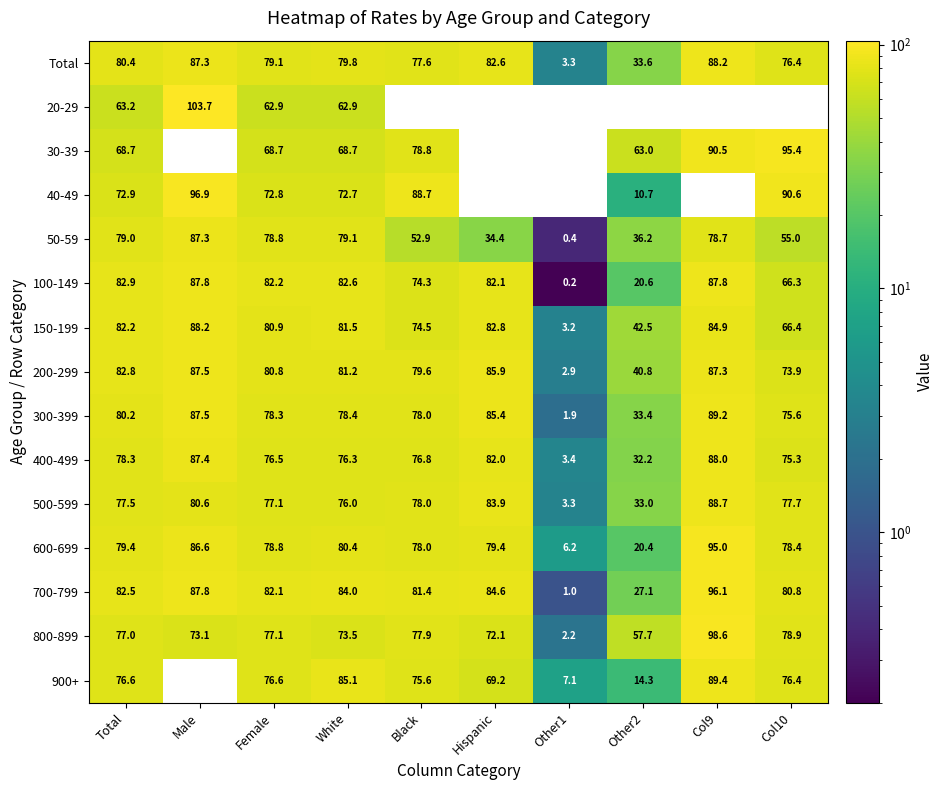

Is the value of 900+ at Female greater than the value of 150-199 at Total?

No